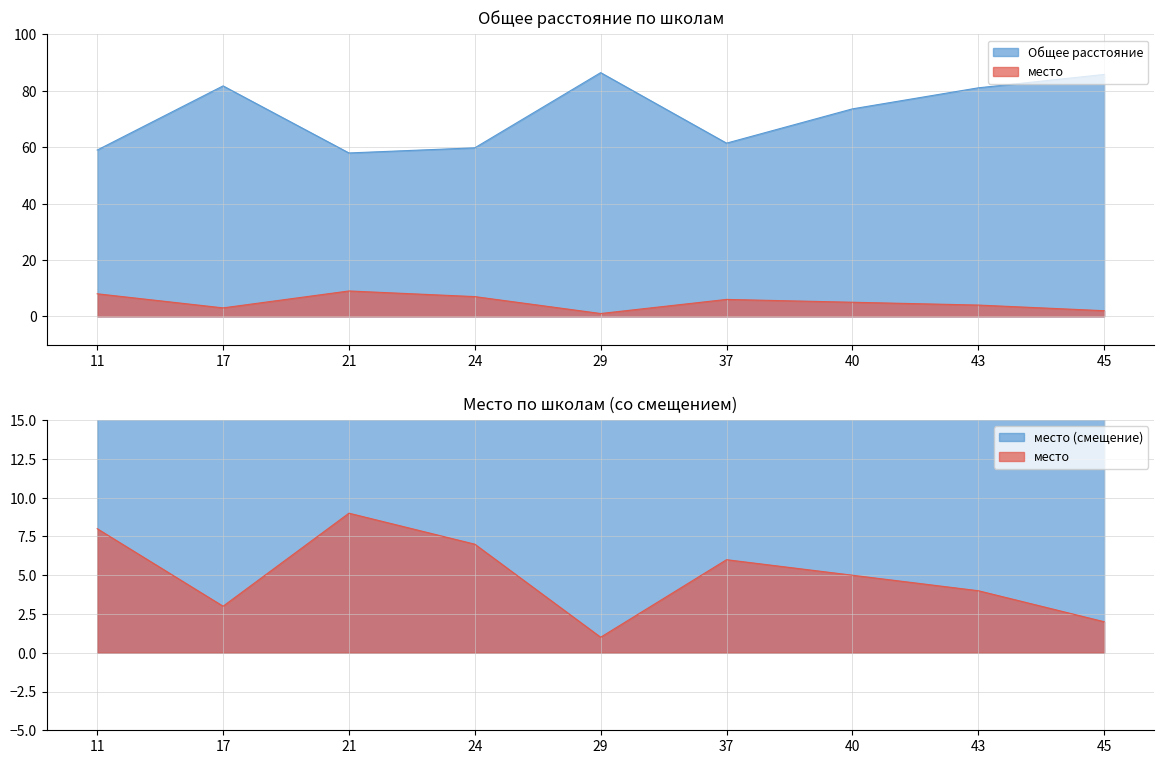

How many series are shown in this chart?

2